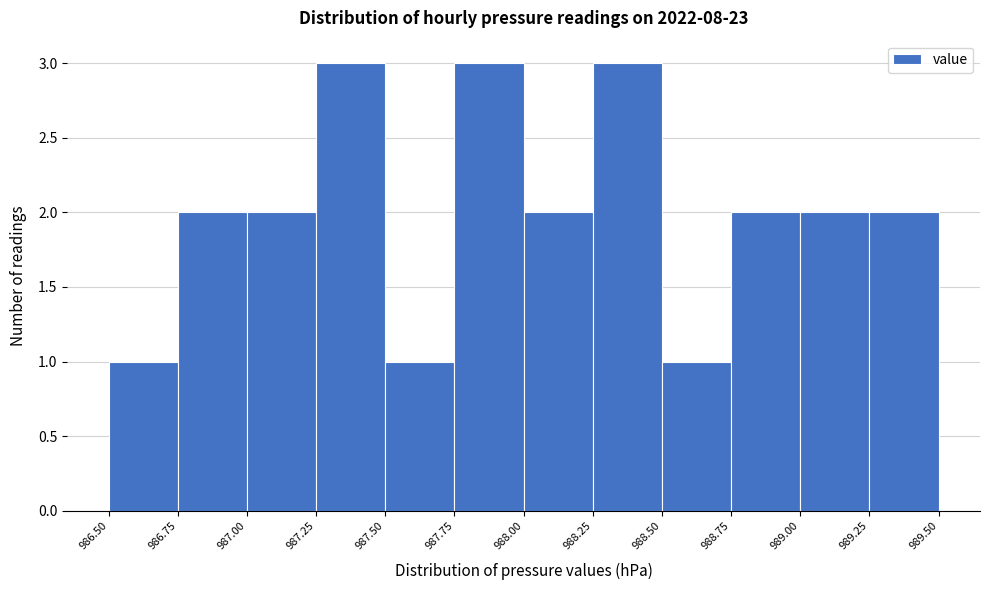

Reading left to right, transcribe this chart: for each bar, give the range it covers on the x-axis and its height. The values are not printed on the chart, so give them approximately, as read against the axis.

986.50 to 986.75: 1
986.75 to 987.00: 2
987.00 to 987.25: 2
987.25 to 987.50: 3
987.50 to 987.75: 1
987.75 to 988.00: 3
988.00 to 988.25: 2
988.25 to 988.50: 3
988.50 to 988.75: 1
988.75 to 989.00: 2
989.00 to 989.25: 2
989.25 to 989.50: 2